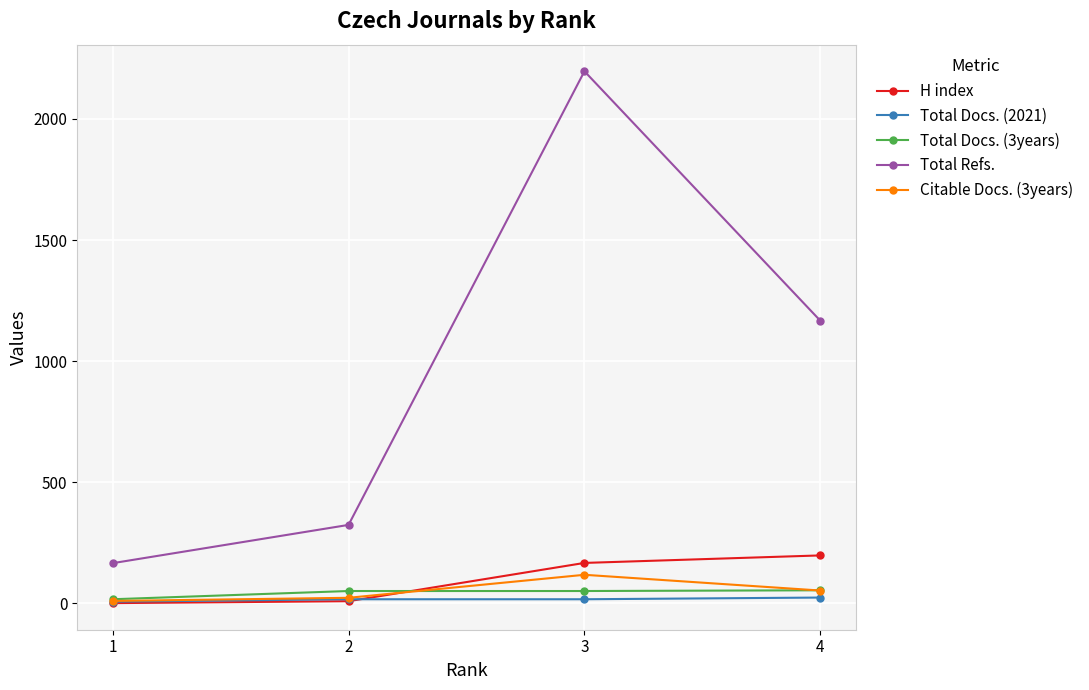

At which label does Total Refs. reach its peak?

3